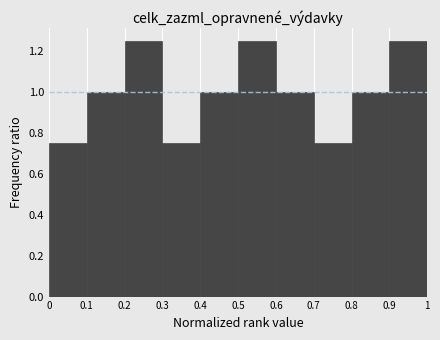

Reading left to right, transcribe this chart: for each bar, give the range it covers on the x-axis and its height. The values are not printed on the chart, so give them approximately, as read against the axis.

0 to 0.1: 0.76
0.1 to 0.2: 1.00
0.2 to 0.3: 1.26
0.3 to 0.4: 0.76
0.4 to 0.5: 1.00
0.5 to 0.6: 1.26
0.6 to 0.7: 1.00
0.7 to 0.8: 0.76
0.8 to 0.9: 1.00
0.9 to 1: 1.26